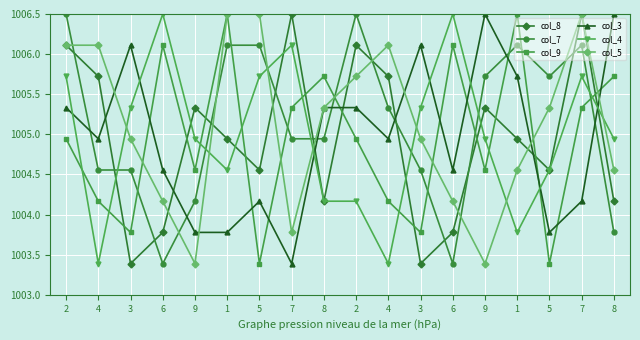

What is the greatest value displayed?

1006.5